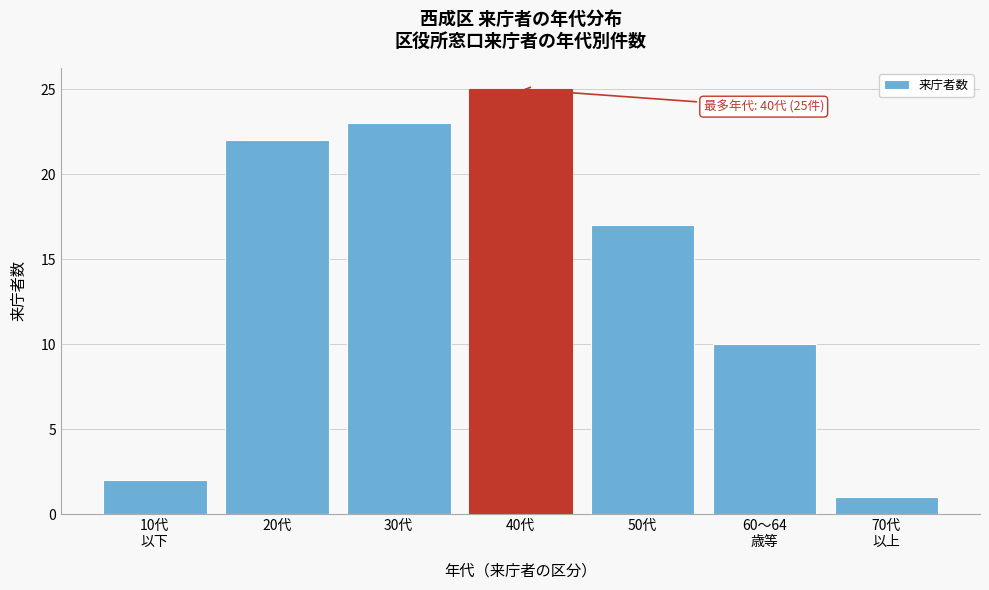

Reading left to right, what are all the values shown in this chart?

2	22	23	25	17	10	1